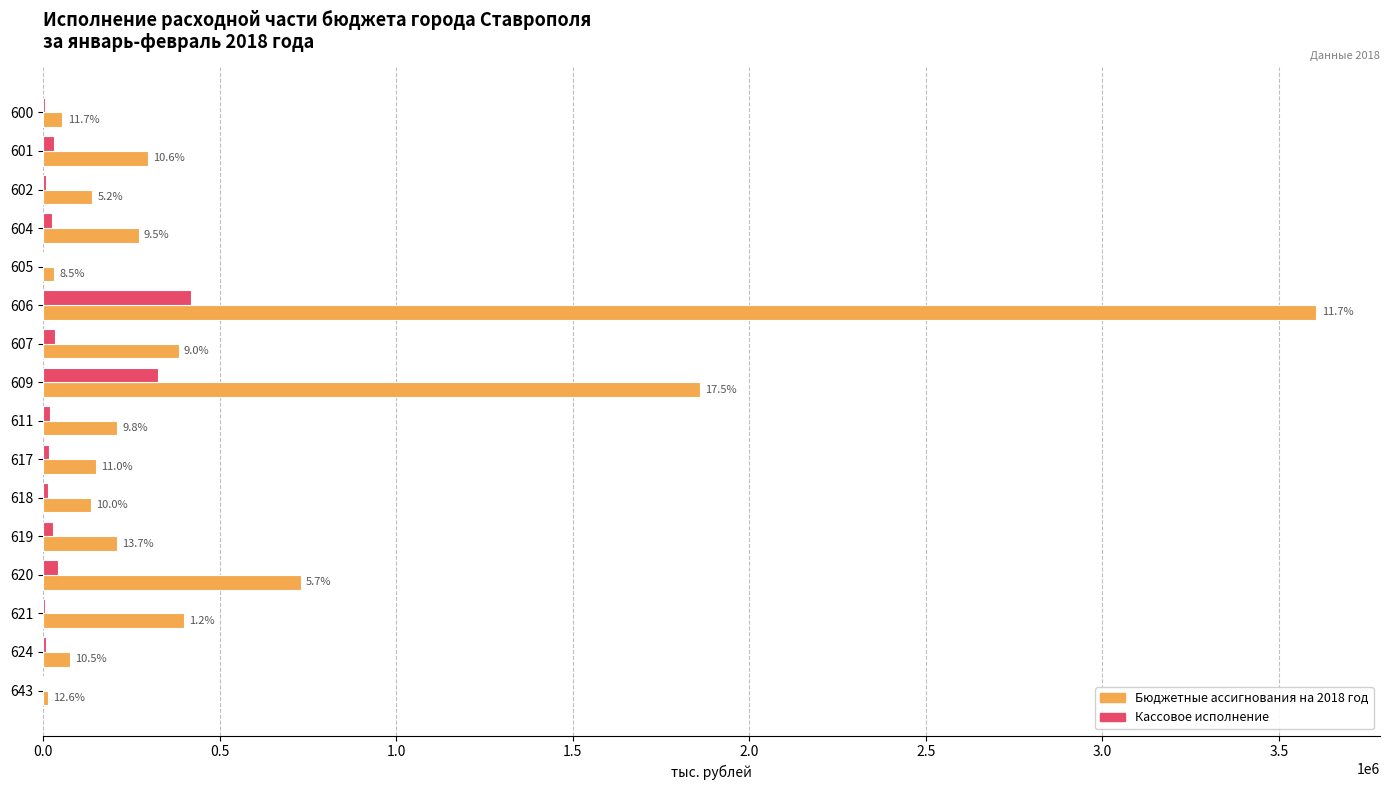

What is the value of the Кассовое исполнение bar at the 10th from the left?

16455